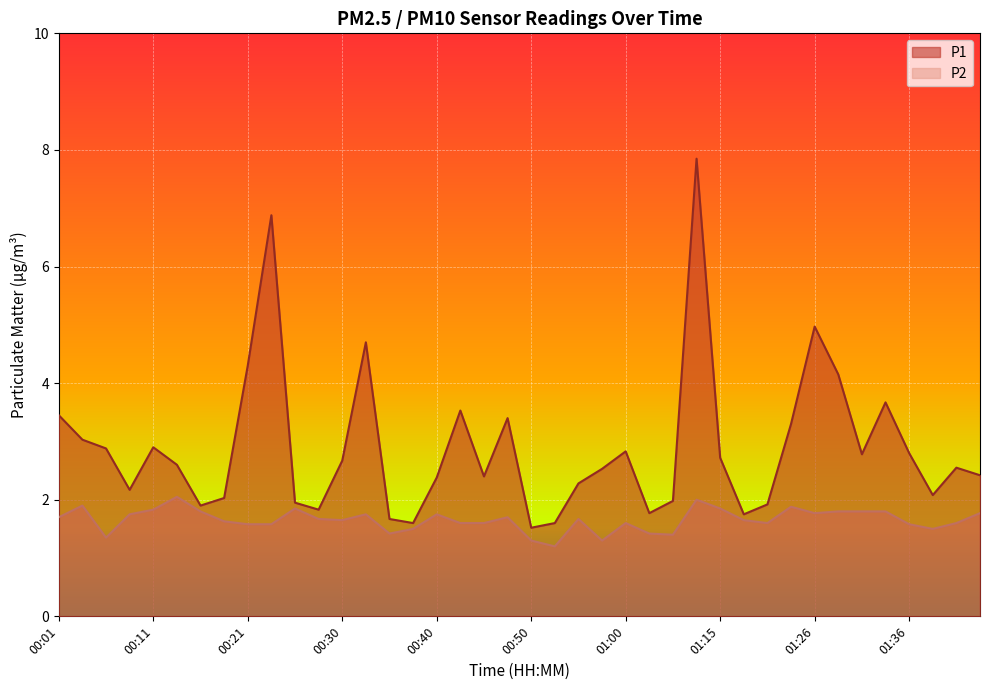

At how many categories does at least one series exceed 4?

6